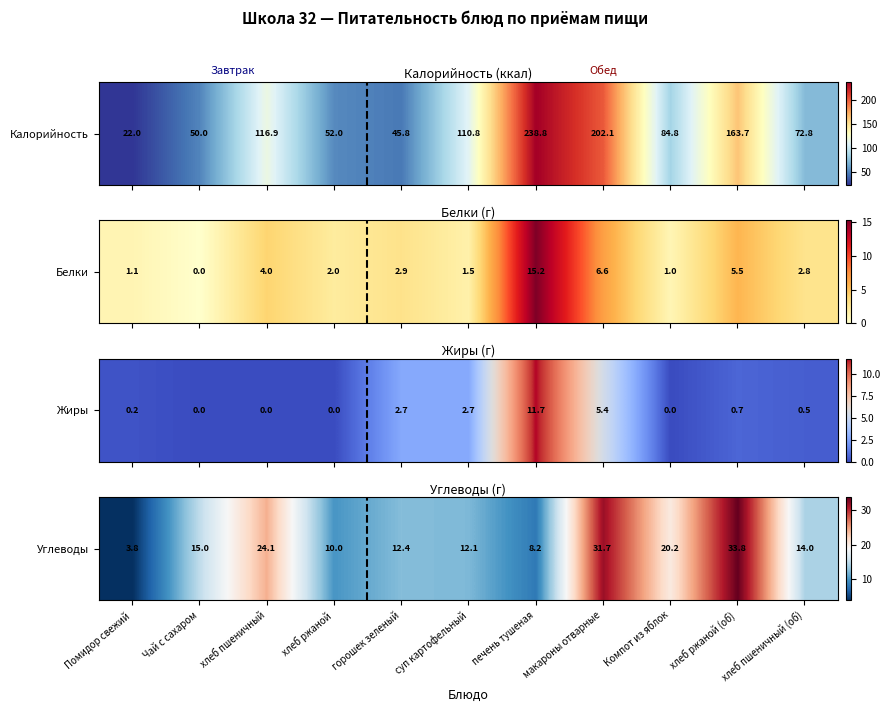

Which label corresponds to the largest value in the chart?

хлеб ржаной (об)